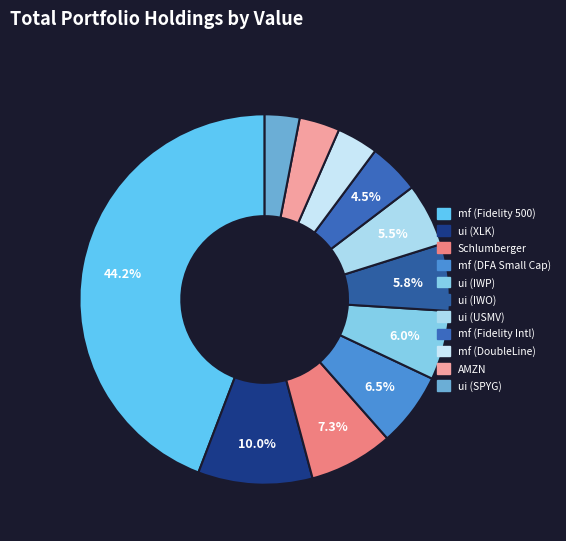

The mf (Fidelity Intl) slice represents 4% of the pie. True or false?

True